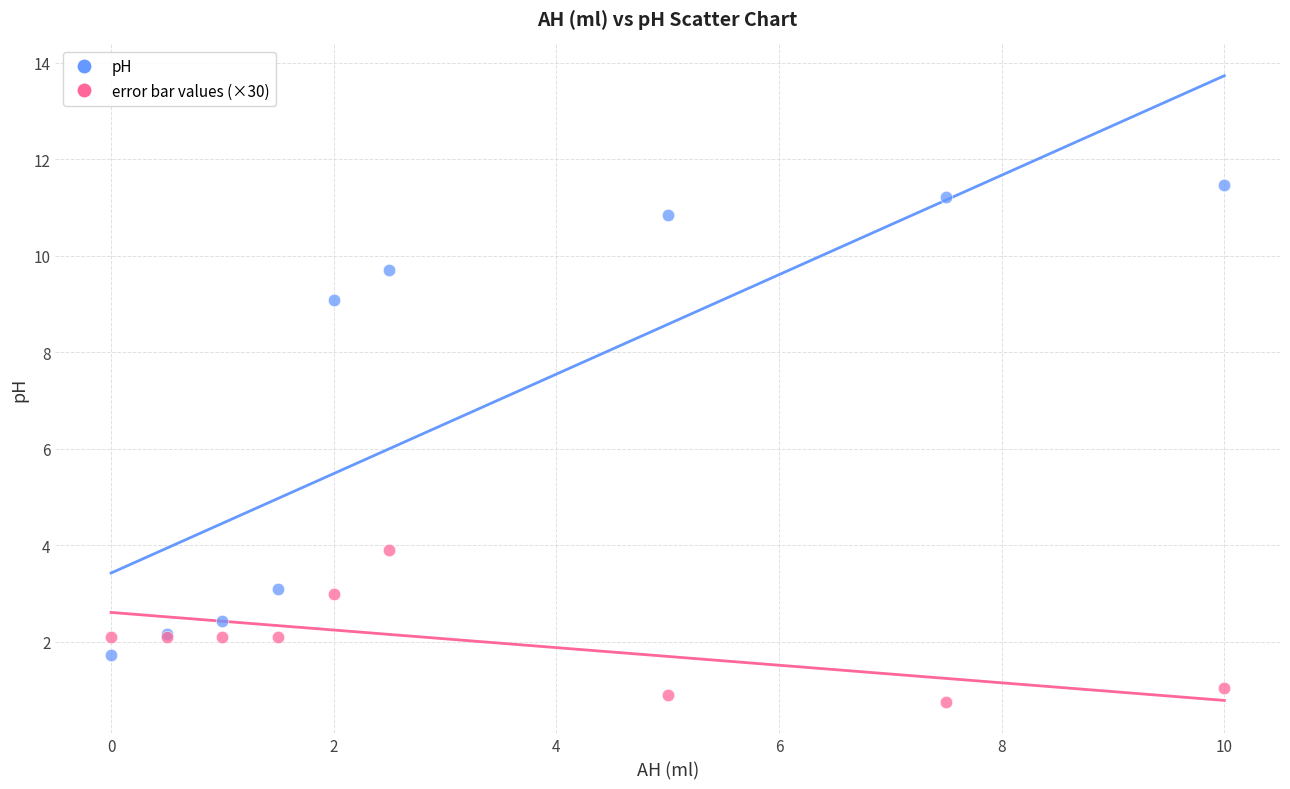

Across all series, what Y value is closest to 6?

3.9